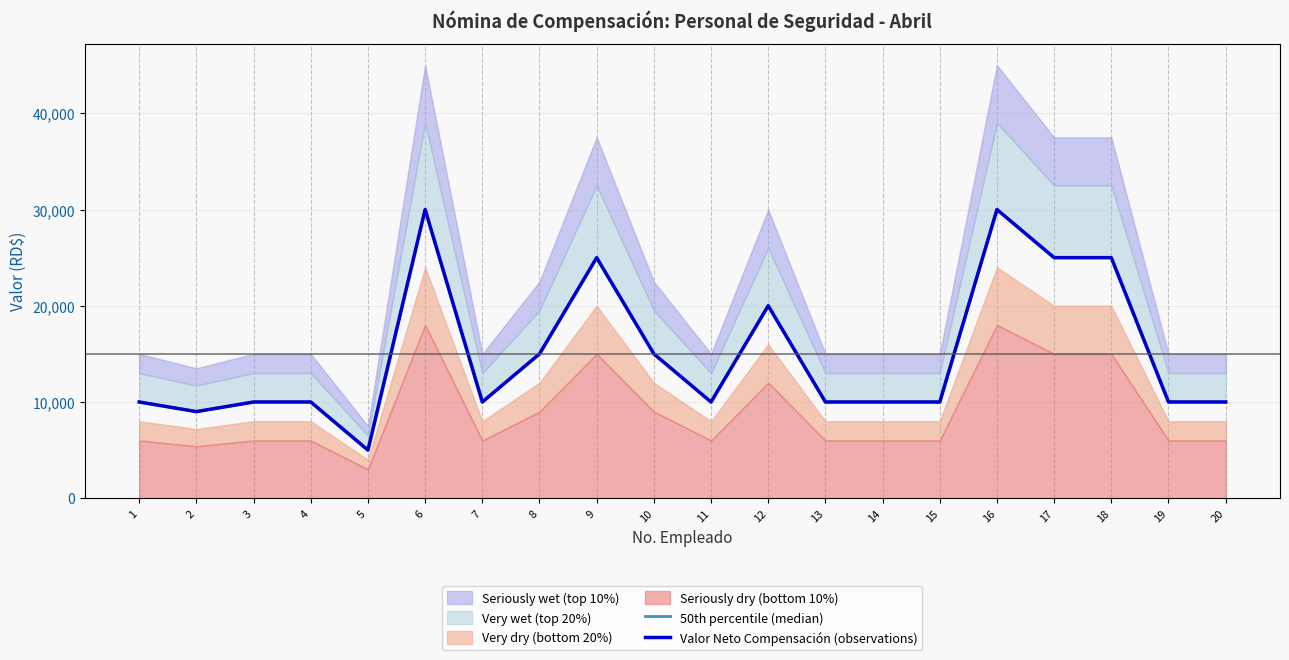

Is it true that 50th percentile (median) equals 20000 at 12?

True